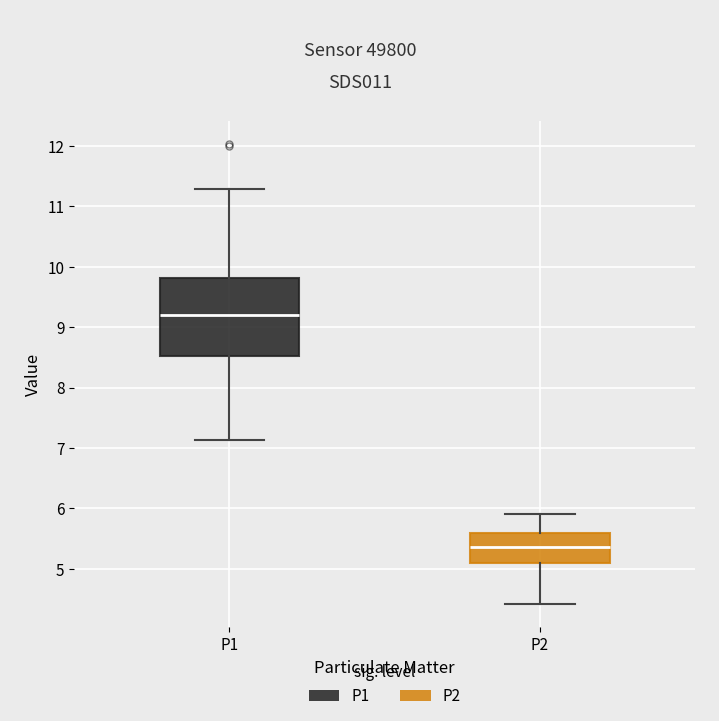

Which box is the tallest, from its lower edge to its upper edge?

P1